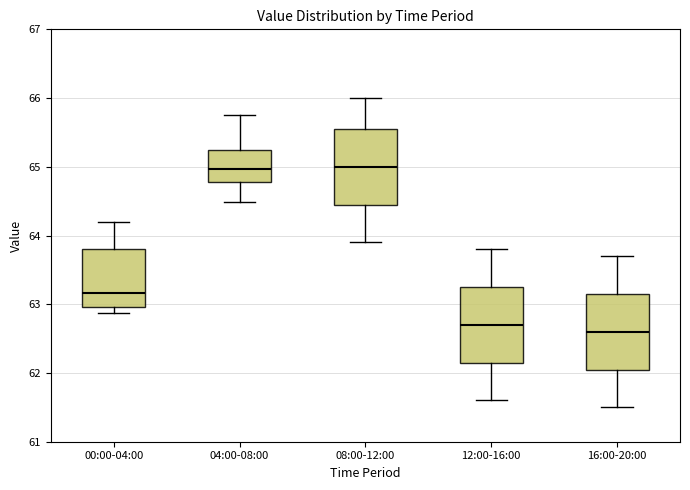

Reading left to right, transcribe this box plot: for each box, give where its median line is, the range the box spans, and where its two whiskers end, as read against the y-axis. The values are not printed on the chart, so give them approximately, as read against the axis.

00:00-04:00: median 63.2, box 63.0 to 63.8, whiskers 62.9 to 64.2
04:00-08:00: median 65.0, box 64.8 to 65.2, whiskers 64.5 to 65.8
08:00-12:00: median 65.0, box 64.5 to 65.6, whiskers 63.9 to 66.0
12:00-16:00: median 62.7, box 62.2 to 63.3, whiskers 61.6 to 63.8
16:00-20:00: median 62.6, box 62.1 to 63.2, whiskers 61.5 to 63.7